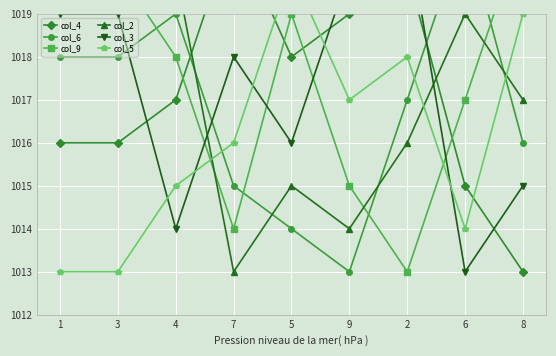

Which series has the largest total across all categories?

col_9